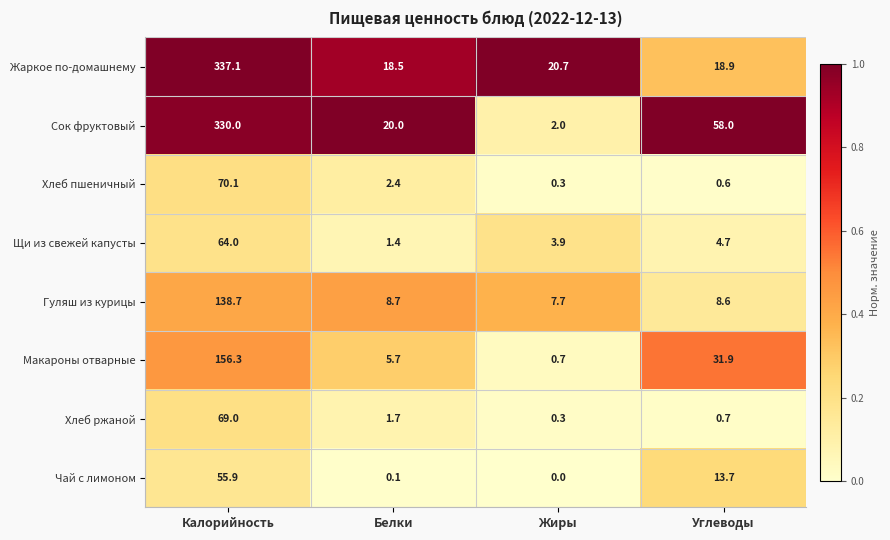

True or false: Щи из свежей капусты has a value of 1.0 at Белки.

False